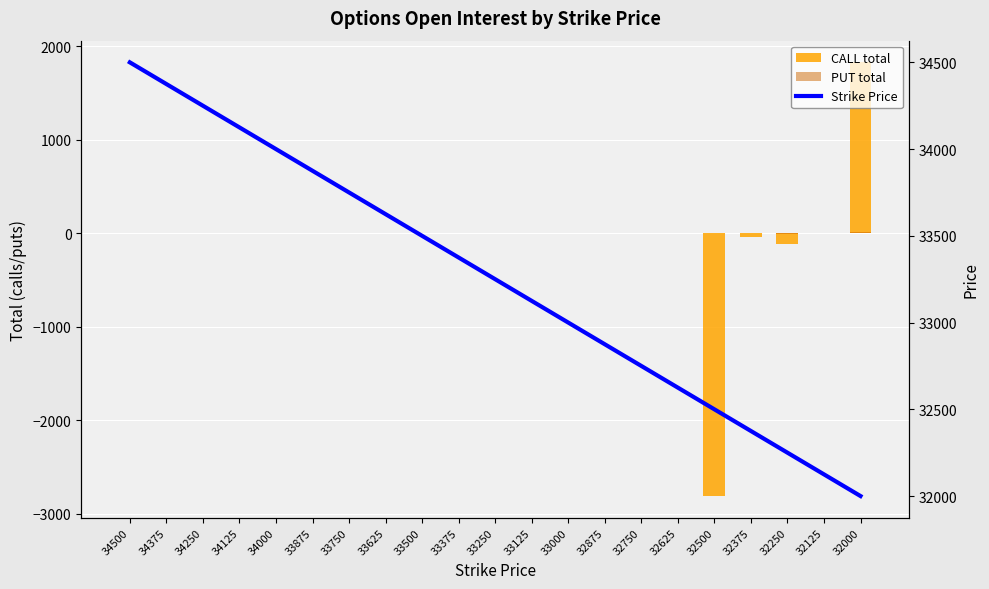

At which label does PUT total reach its minimum?

32250